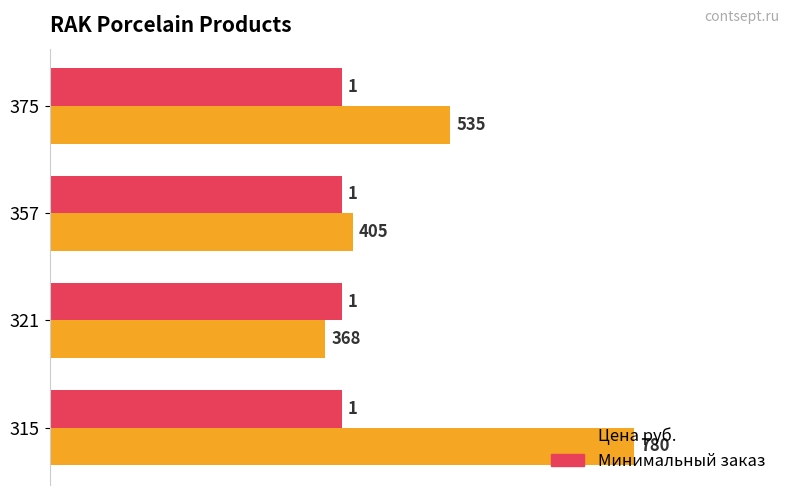

How many Цена руб. values are between 0 and 1?

4